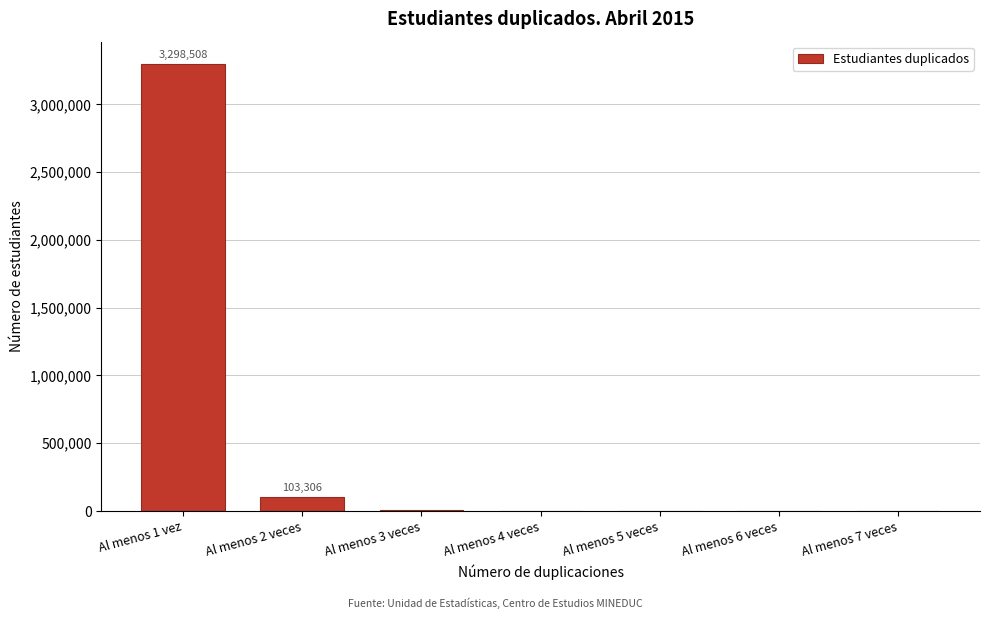

What is the sum of all values?

3406575